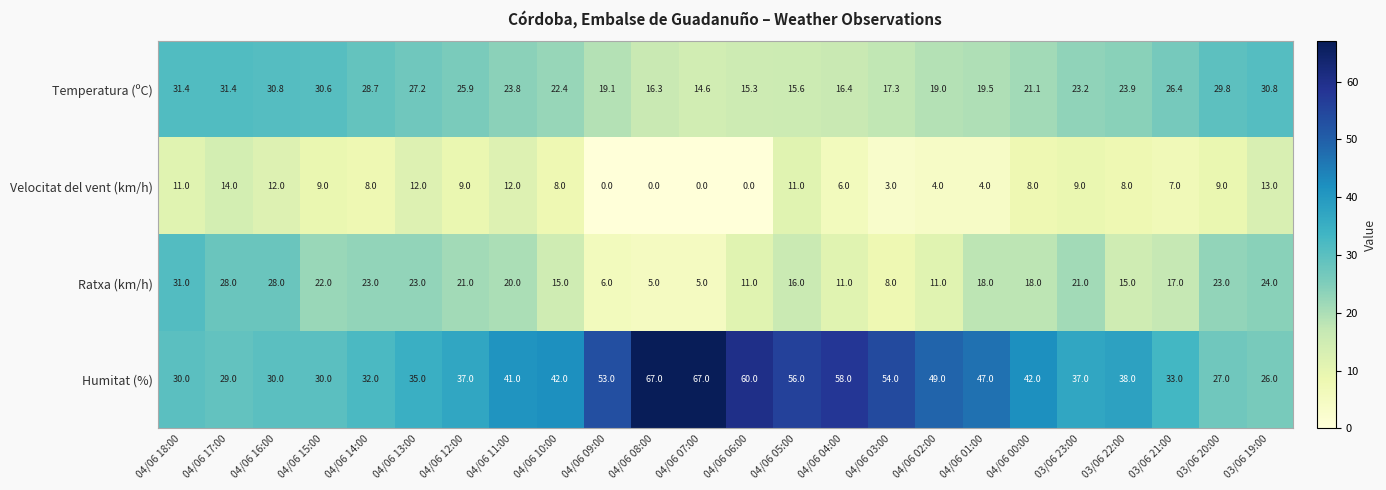

What is the total value across all series at 04/06 14:00?

91.7